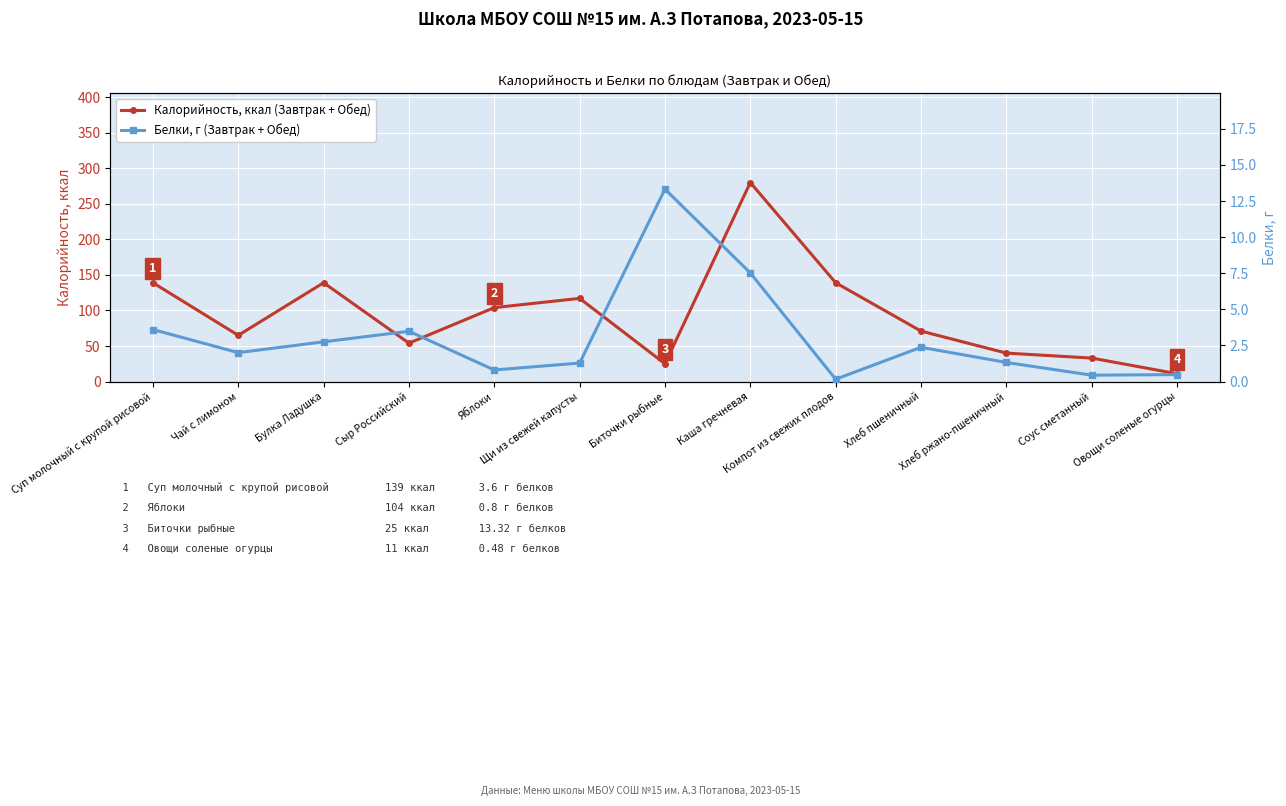

What is the difference between the Белки, г (Завтрак + Обед) values at Биточки рыбные and Хлеб ржано-пшеничный?

12.0